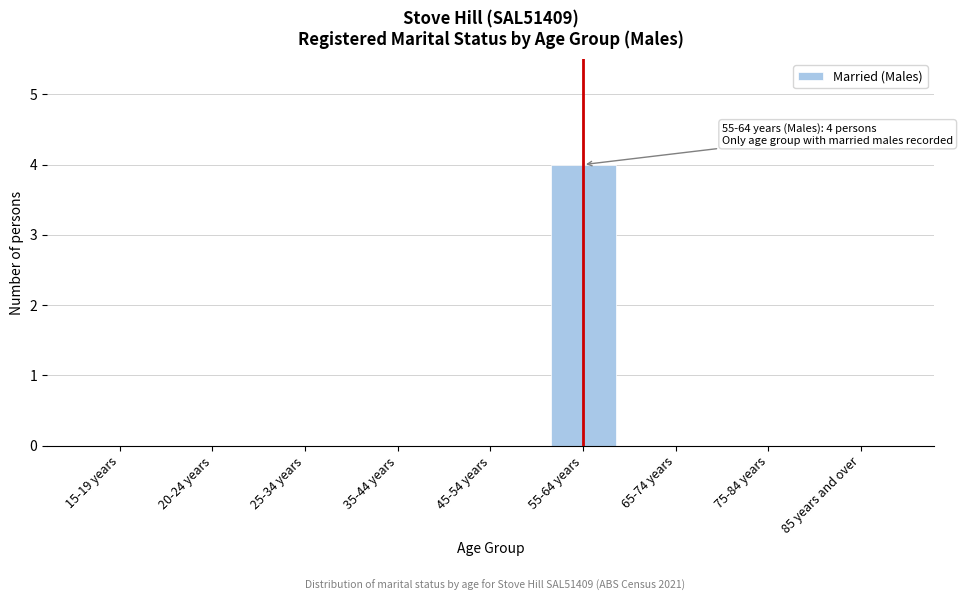

True or false: the data shows 0 at 65-74 years.

True